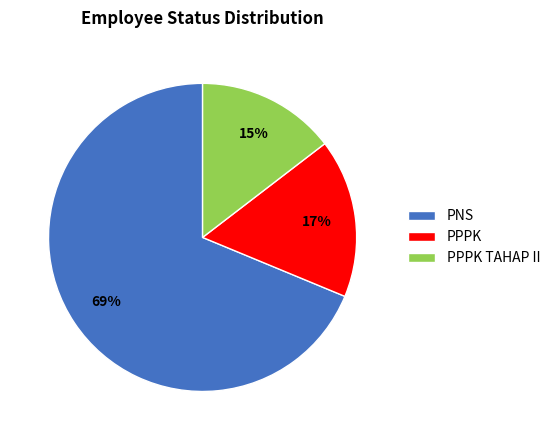

Rank the categories by value from lowest to highest.

PPPK TAHAP II, PPPK, PNS